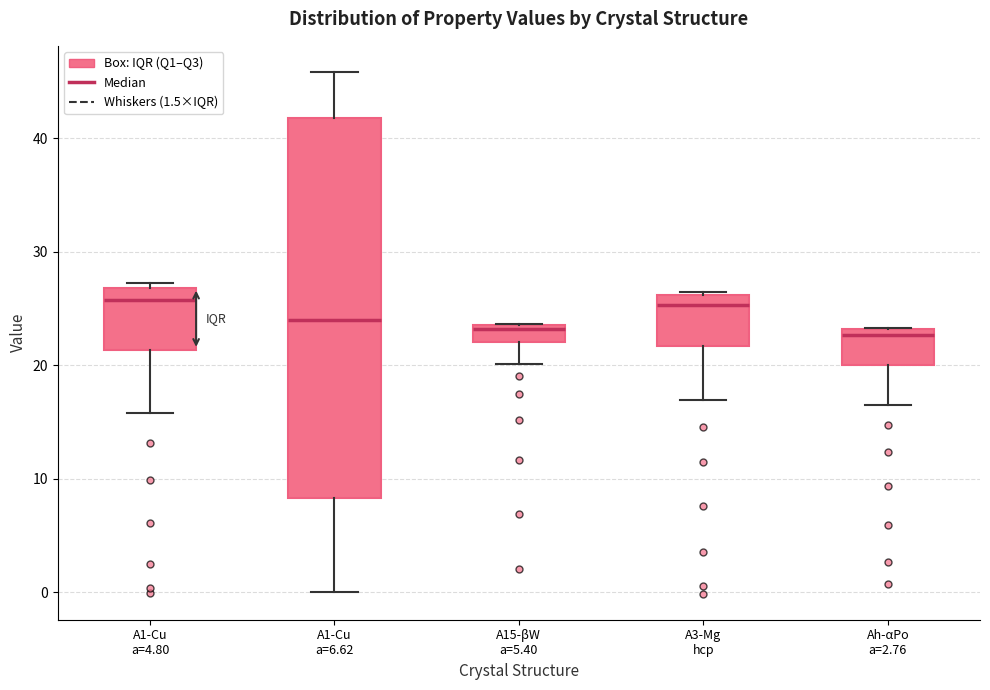

Reading left to right, transcribe this box plot: for each box, give where its median line is, the range the box spans, and where its two whiskers end, as read against the y-axis. The values are not printed on the chart, so give them approximately, as read against the axis.

A1-Cu a=4.80: median 26, box 21 to 27, whiskers 16 to 27 (just above the box's upper edge)
A1-Cu a=6.62: median 24, box 8 to 42, whiskers 0 to 46
A15-βW a=5.40: median 23, box 22 to 24, whiskers 20 to 24
A3-Mg hcp: median 25, box 22 to 26, whiskers 17 to 26 (just above the box's upper edge)
Ah-αPo a=2.76: median 23 (just below the box's upper edge), box 20 to 23, whiskers 17 to 23